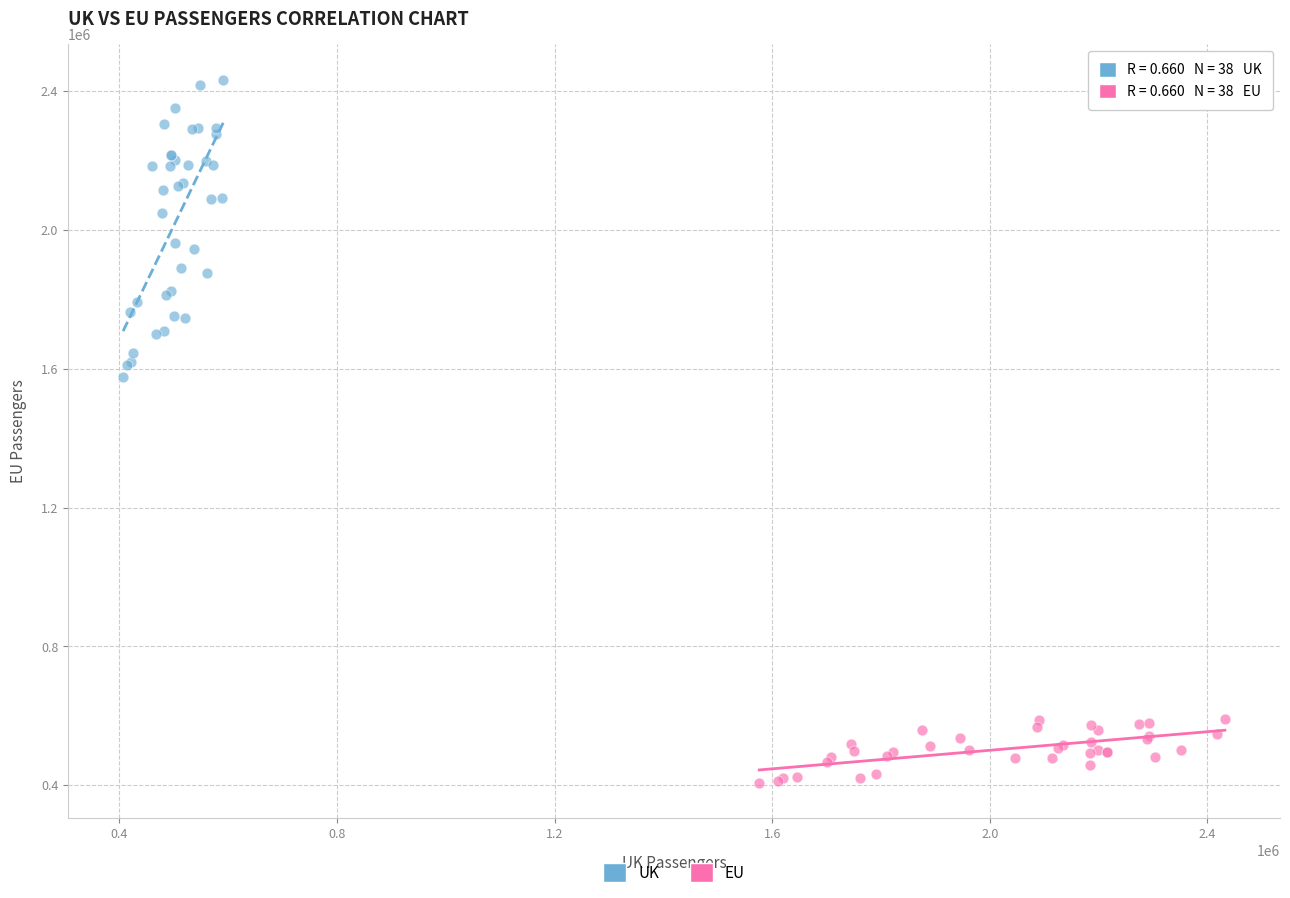

Which series reaches the maximum Y coordinate?

UK